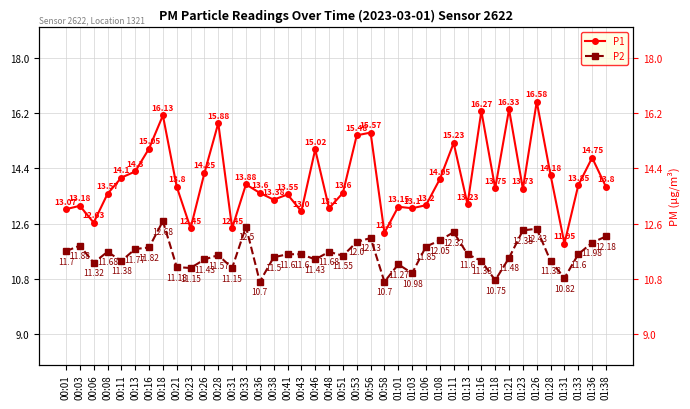

At which label does P2 reach its peak?

00:18